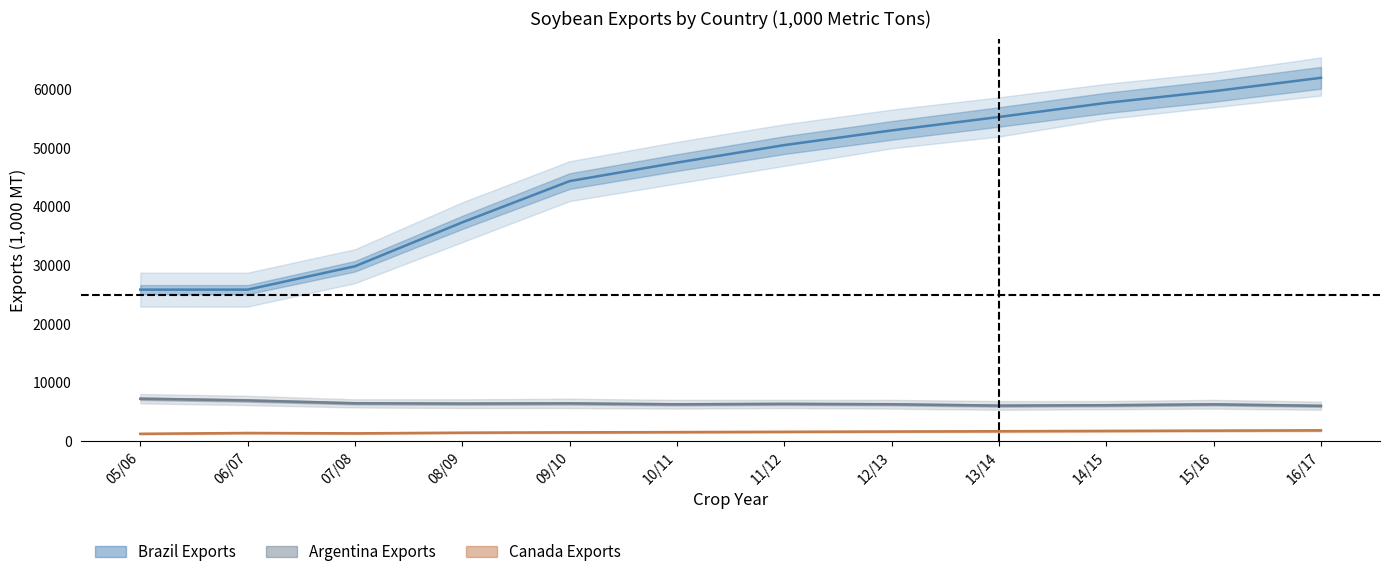

Rank the series by their maximum value, from highest to lowest.

Brazil Exports, Argentina Exports, Canada Exports